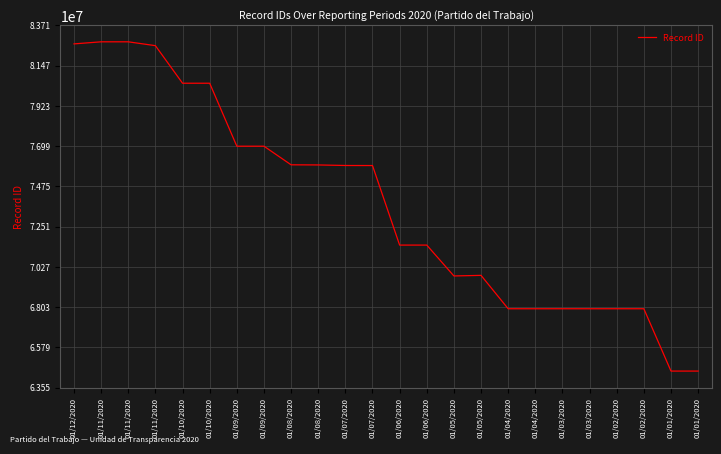

Which label corresponds to the smallest value in the chart?

01/01/2020